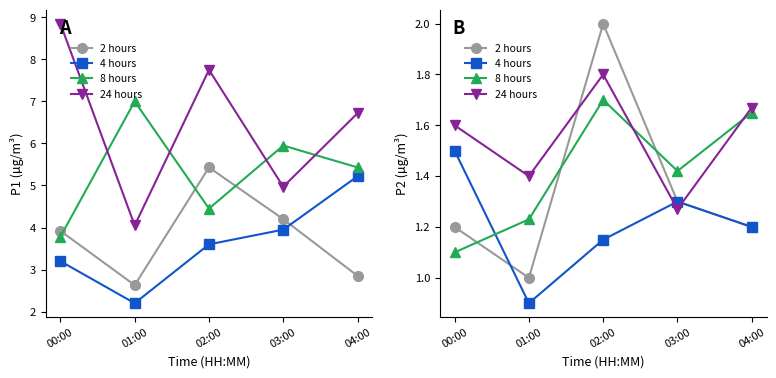

Count the 24 hours values in the range 1 to 2.

5